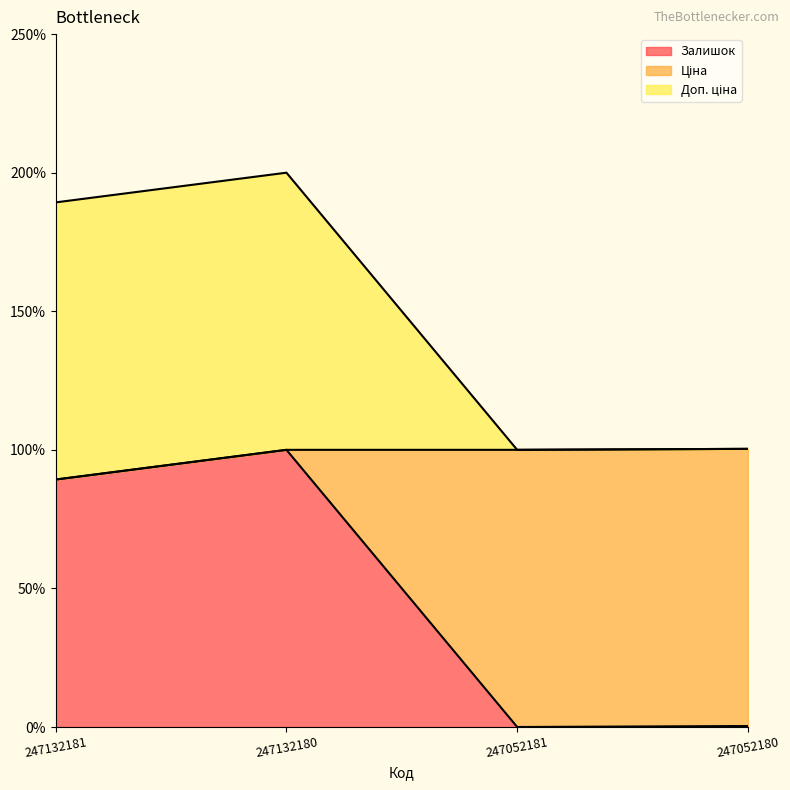

Where does the Залишок series first go above 89?

247132181